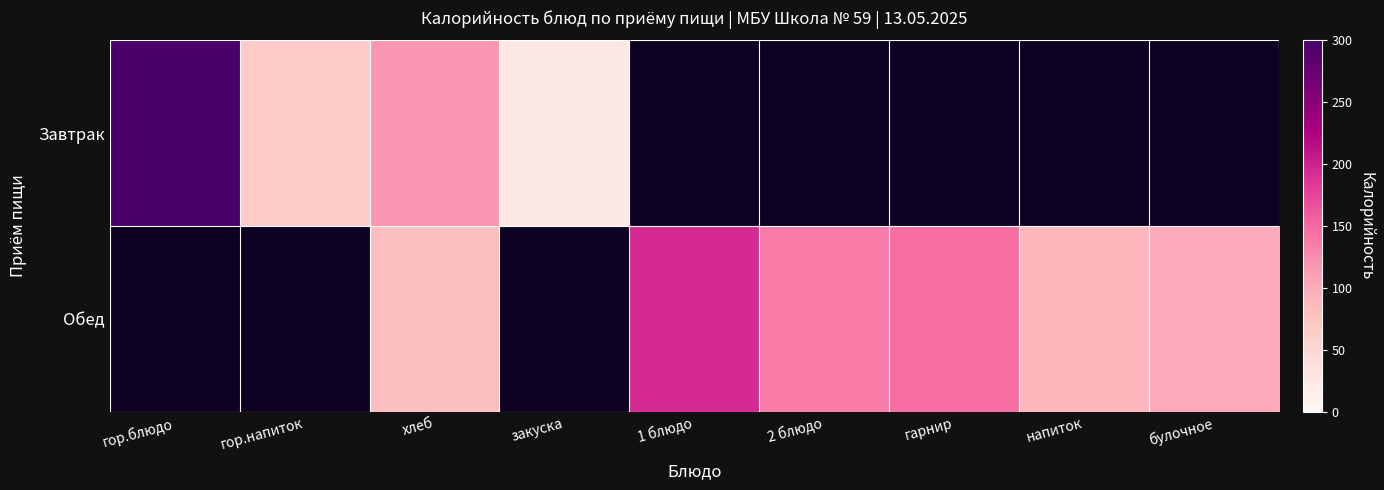

What is the difference between the maximum and minimum values in the Завтрак series?

271.8